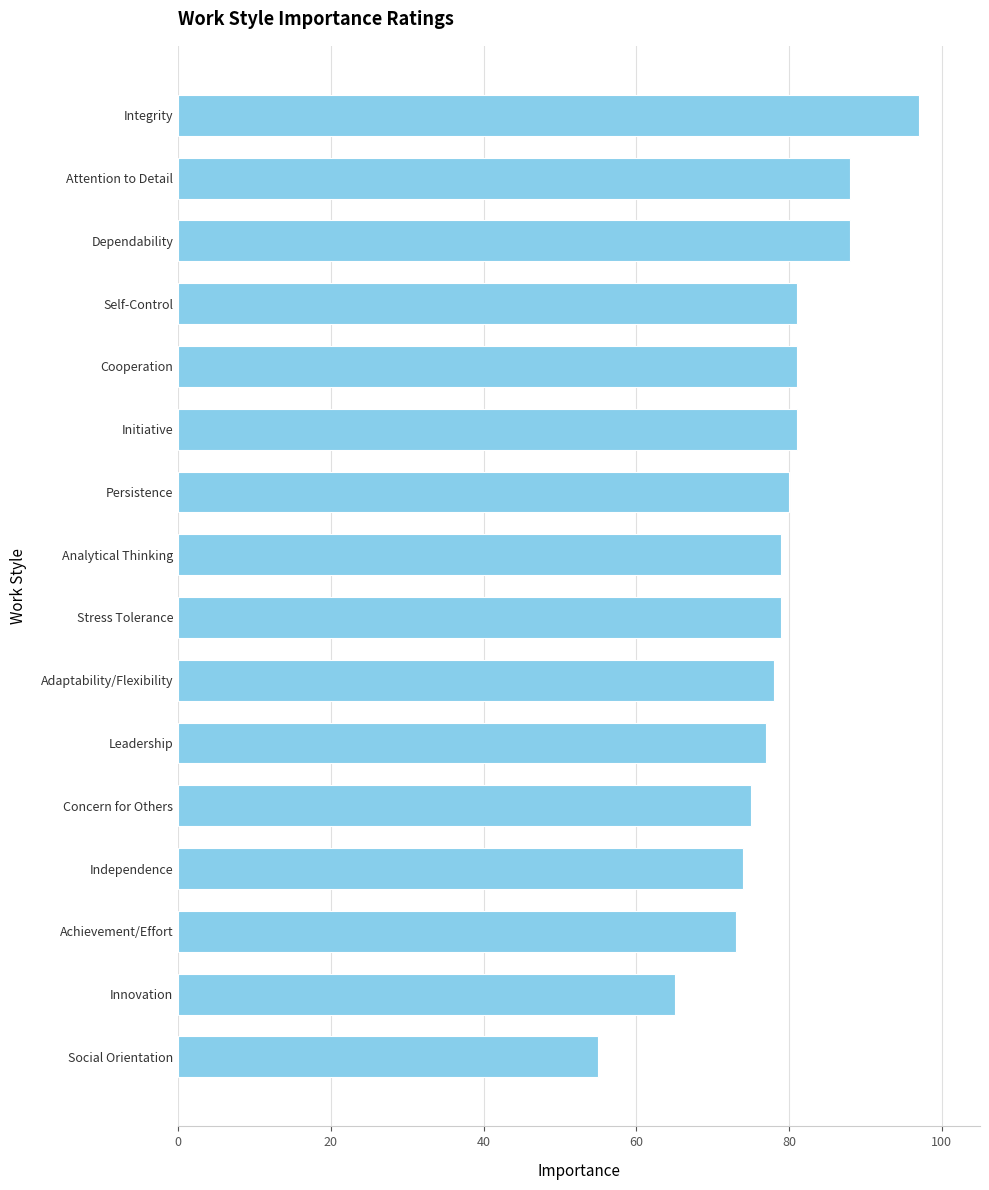

Which has a higher value, Integrity or Social Orientation?

Integrity